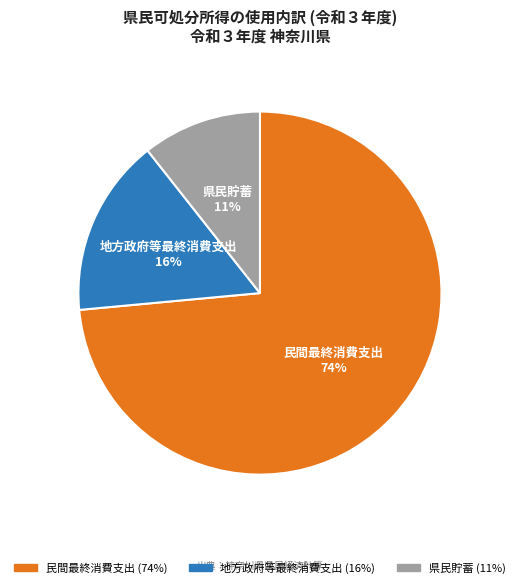

Which category has the smallest portion of the pie?

県民貯蓄